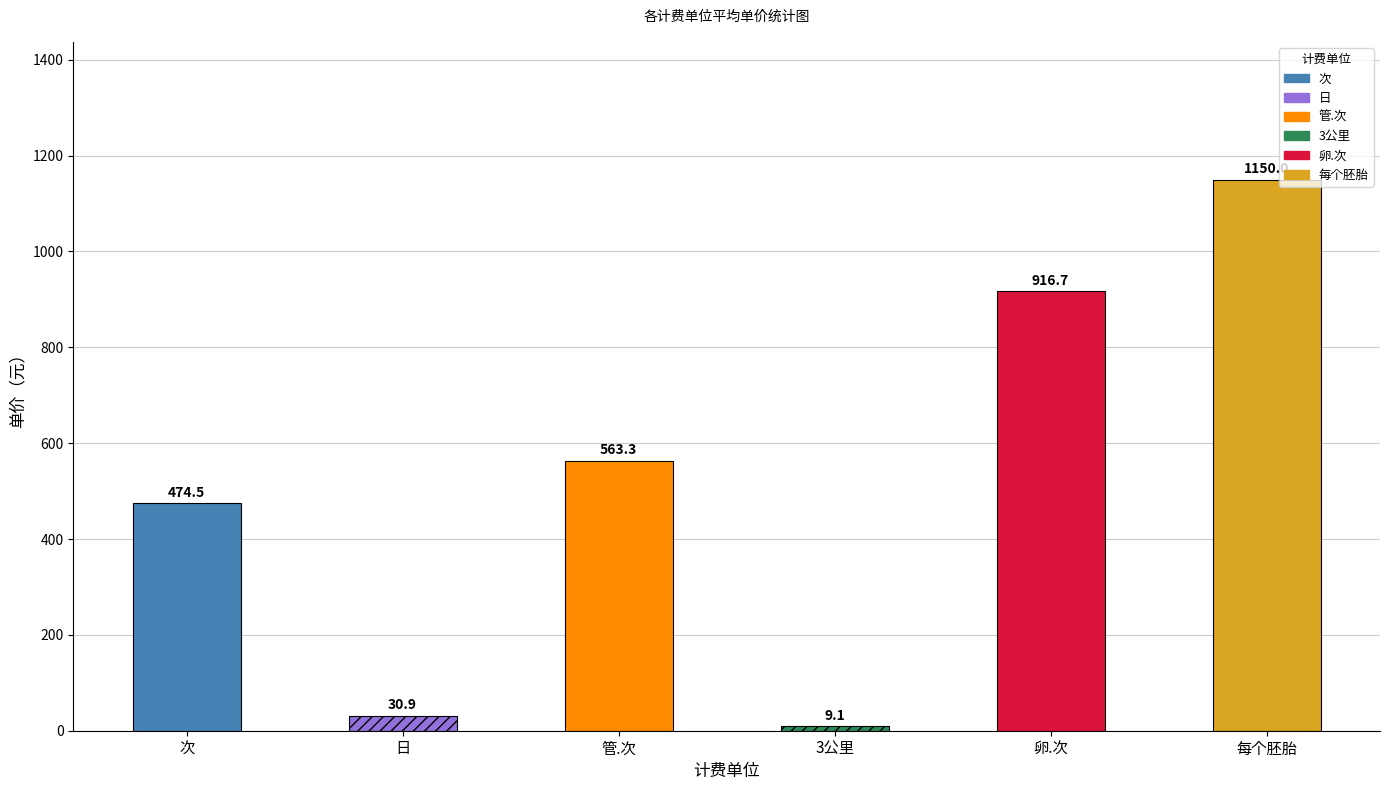

What is the difference between the maximum and minimum values?

1140.9